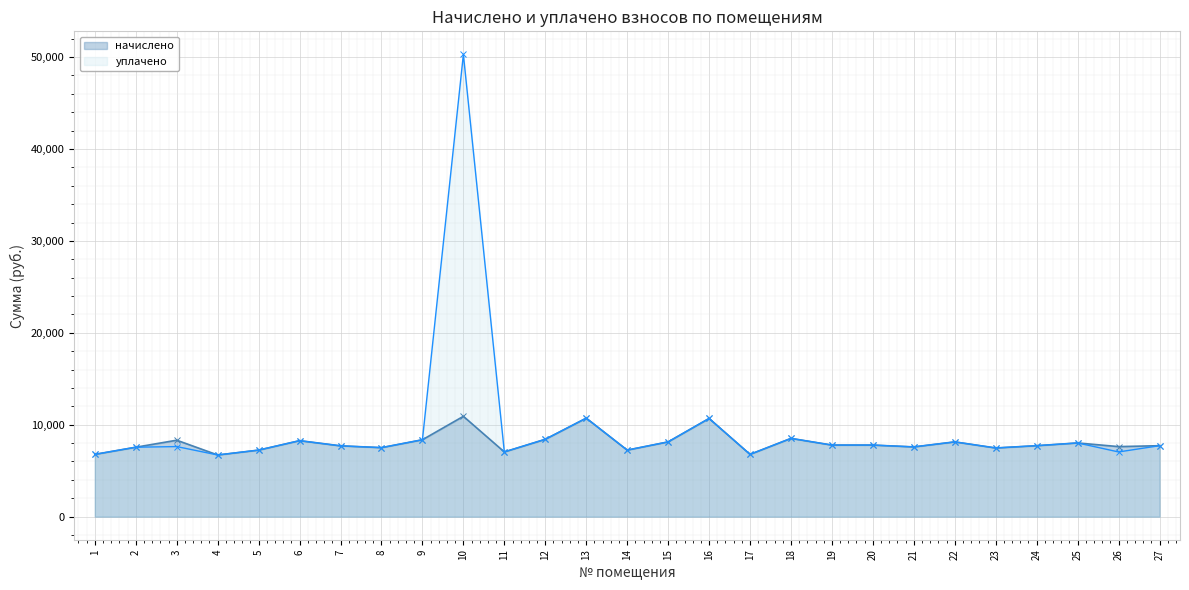

Reading left to right, extract all data points from this chart.

начислено: 1=6773.0	2=7551.4	3=8313.1	4=6706.8	5=7236.7	6=8263.4	7=7700.6	8=7505.0	9=8362.8	10=10913.0	11=7038.0	12=8412.5	13=10714.3	14=7236.7	15=8131.0	16=10681.2	17=6773.0	18=8511.8	19=7783.2	20=7783.2	21=7584.5	22=8131.0	23=7468.6	24=7717.0	25=8015.0	26=7617.6	27=7717.0
уплачено: 1=6773.0	2=7551.4	3=7620.4	4=6706.8	5=7236.7	6=8263.4	7=7700.6	8=7505.0	9=8362.8	10=50288.8	11=7038.0	12=8412.5	13=10714.3	14=7236.7	15=8131.0	16=10681.2	17=6773.0	18=8511.8	19=7783.2	20=7783.2	21=7584.5	22=8131.0	23=7468.6	24=7717.0	25=8015.0	26=7035.6	27=7717.0